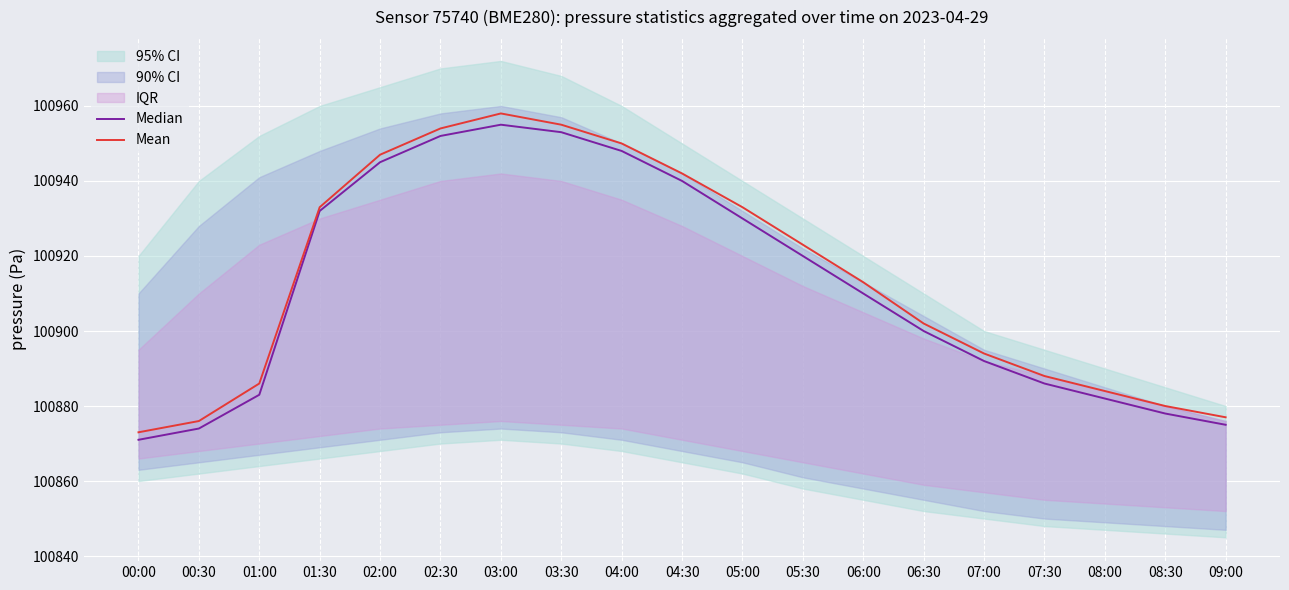

What is the value of the Median point at the 10th from the left?

100940